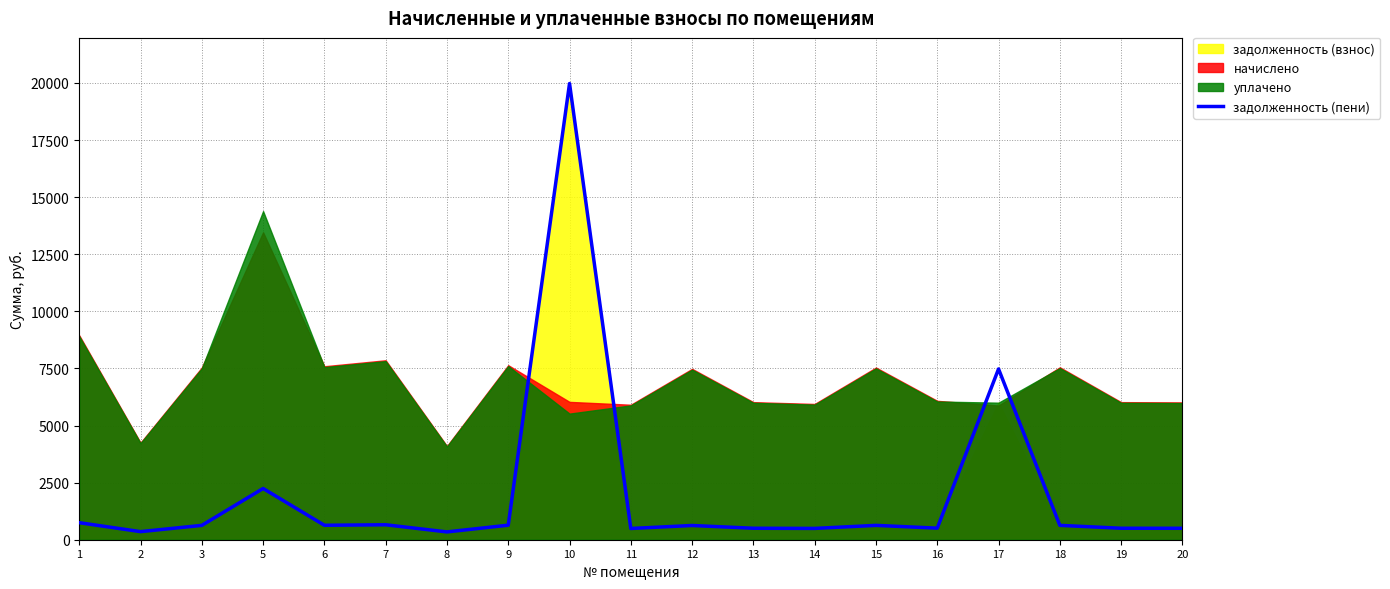

What is the greatest value displayed?

19975.9